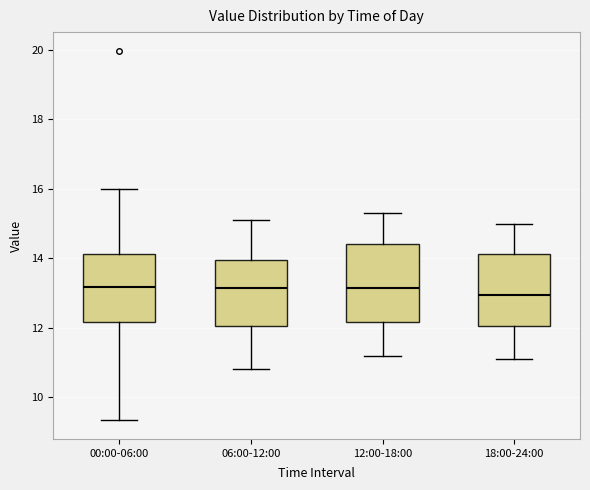

Reading left to right, read every box against the y-axis: the position of its median line, the range the box covers, and the ends of its whiskers. The values are not printed on the chart, so give them approximately, as read against the axis.

00:00-06:00: median 13.2, box 12.2 to 14.2, whiskers 9.4 to 16.0
06:00-12:00: median 13.2, box 12.0 to 14.0, whiskers 10.8 to 15.2
12:00-18:00: median 13.2, box 12.2 to 14.4, whiskers 11.2 to 15.4
18:00-24:00: median 13.0, box 12.0 to 14.2, whiskers 11.2 to 15.0